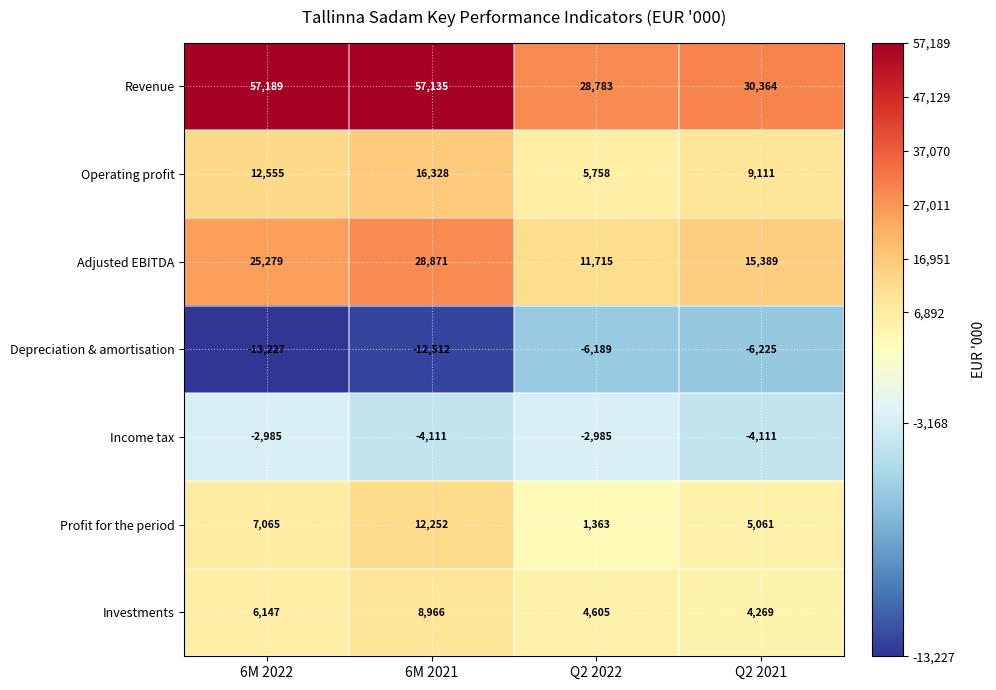

Which series has the largest total across all categories?

Revenue